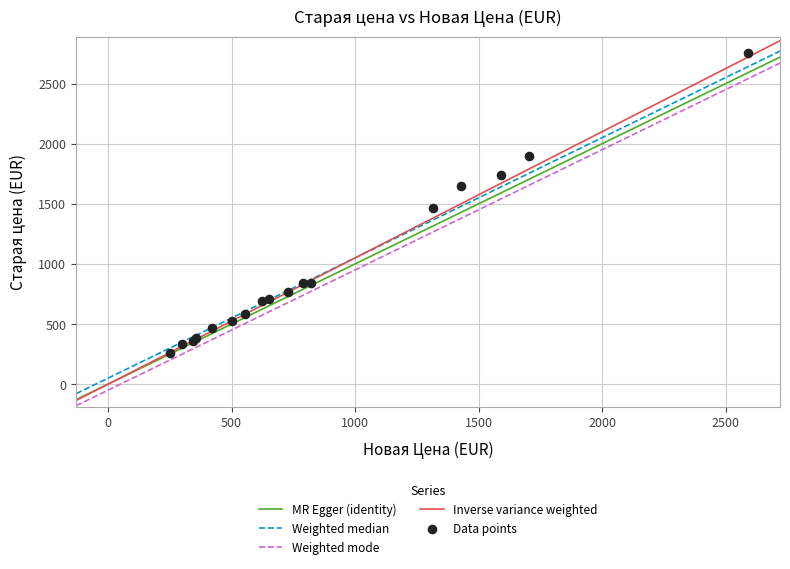

What Y value in the scatter plot is closest to 1505?

1462